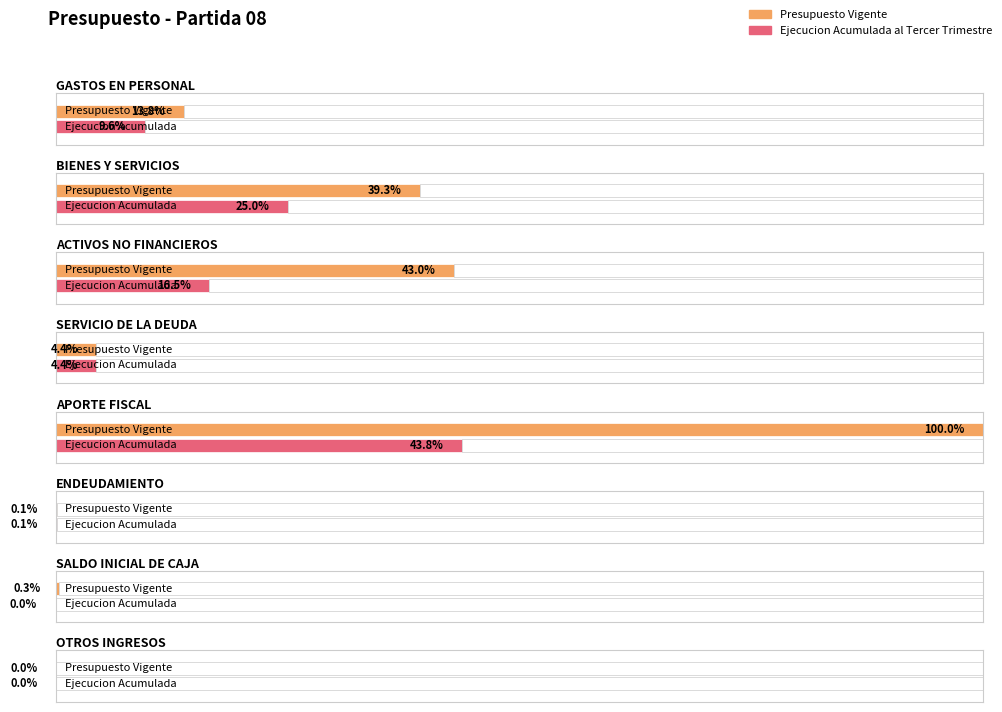

Which series has the widest spread of values?

Presupuesto Vigente